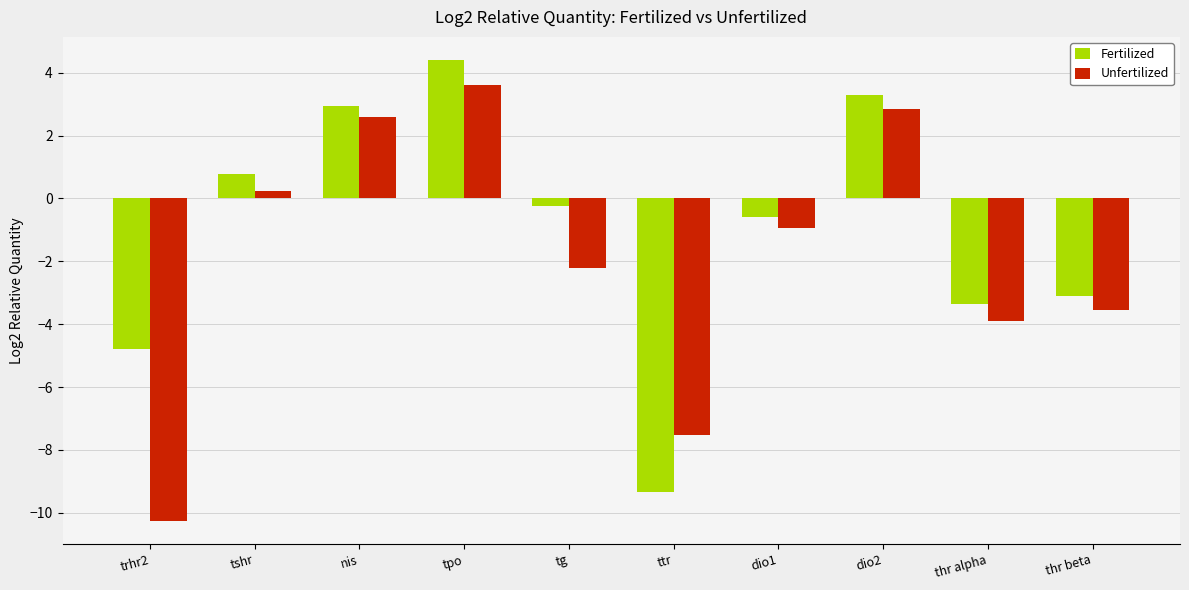

Rank the categories by Fertilized value from lowest to highest.

ttr, trhr2, thr alpha, thr beta, dio1, tg, tshr, nis, dio2, tpo